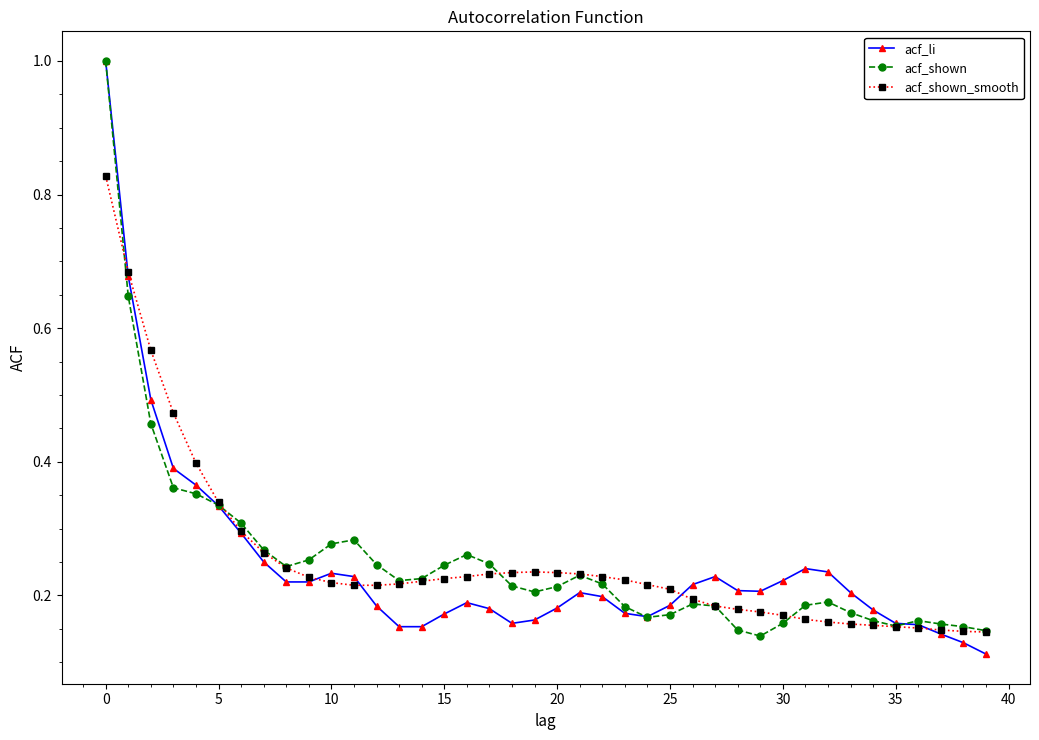

True or false: acf_li has more than 2 points higher than both neighbors.

True